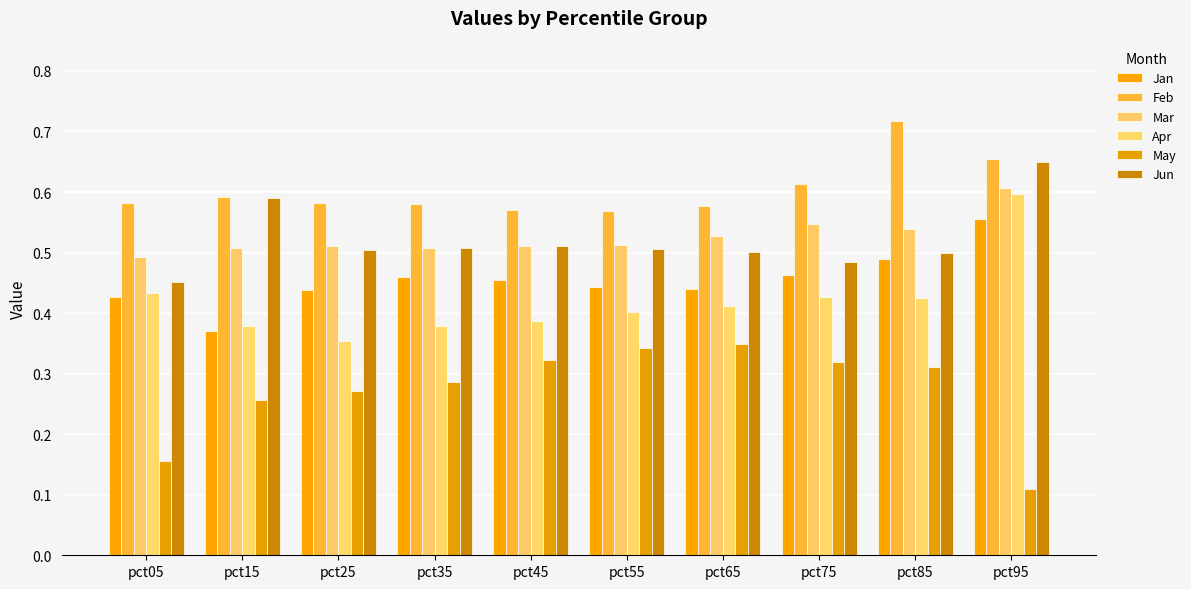

The value of Jan at pct55 is 0.8. True or false?

False